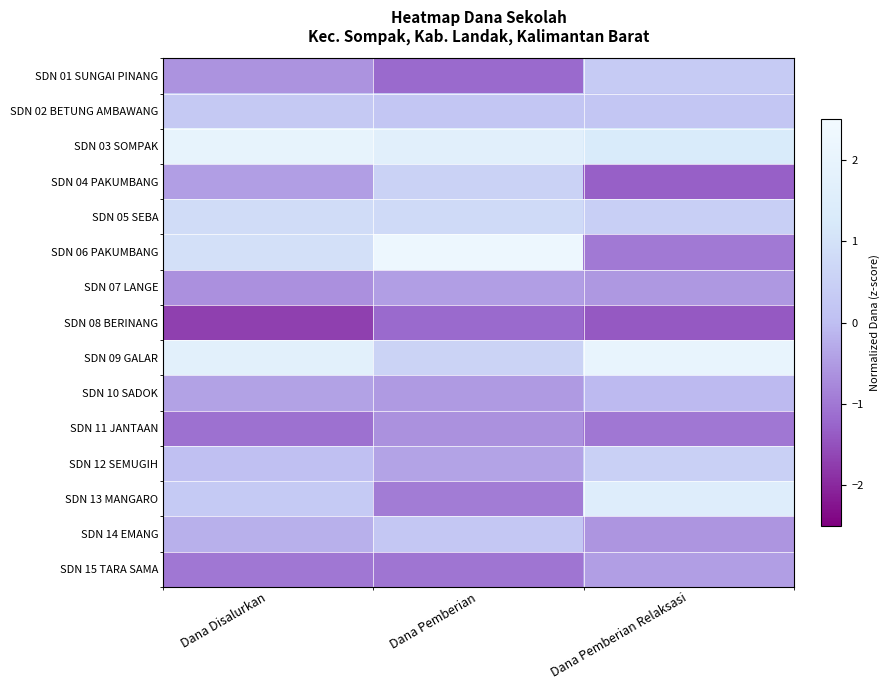

At how many categories does at least one series exceed 0?

3